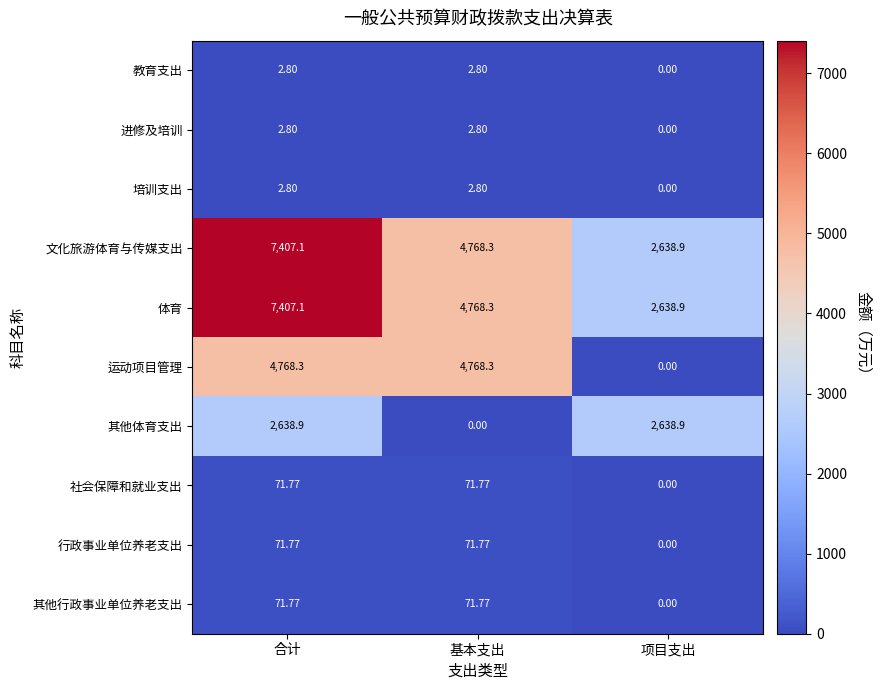

At which label is 文化旅游体育与传媒支出 closest to 5023?

基本支出